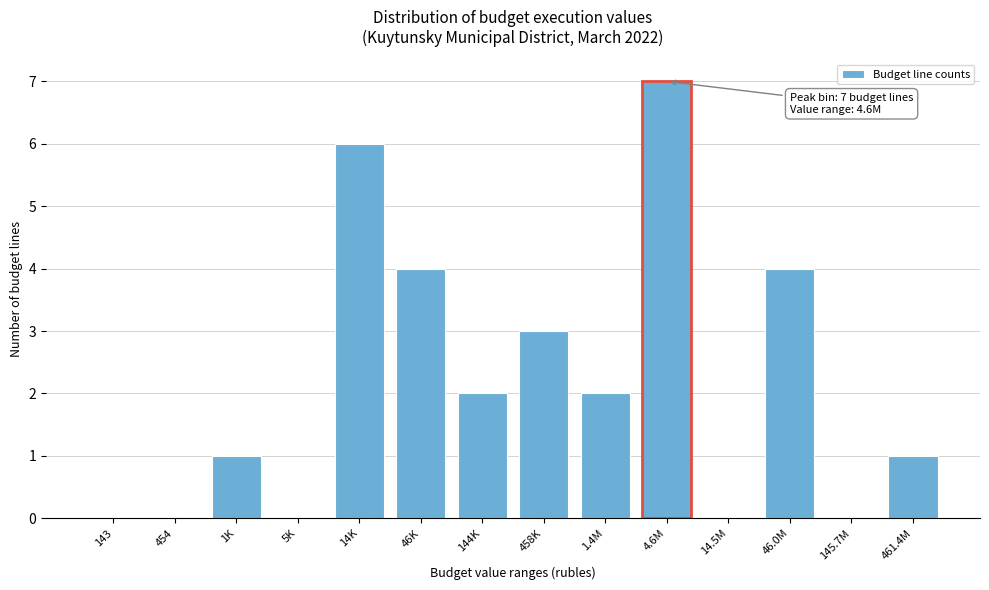

Reading left to right, extract all data points from this chart.

143=0	454=0	1K=1	5K=0	14K=6	46K=4	144K=2	458K=3	1.4M=2	4.6M=7	14.5M=0	46.0M=4	145.7M=0	461.4M=1